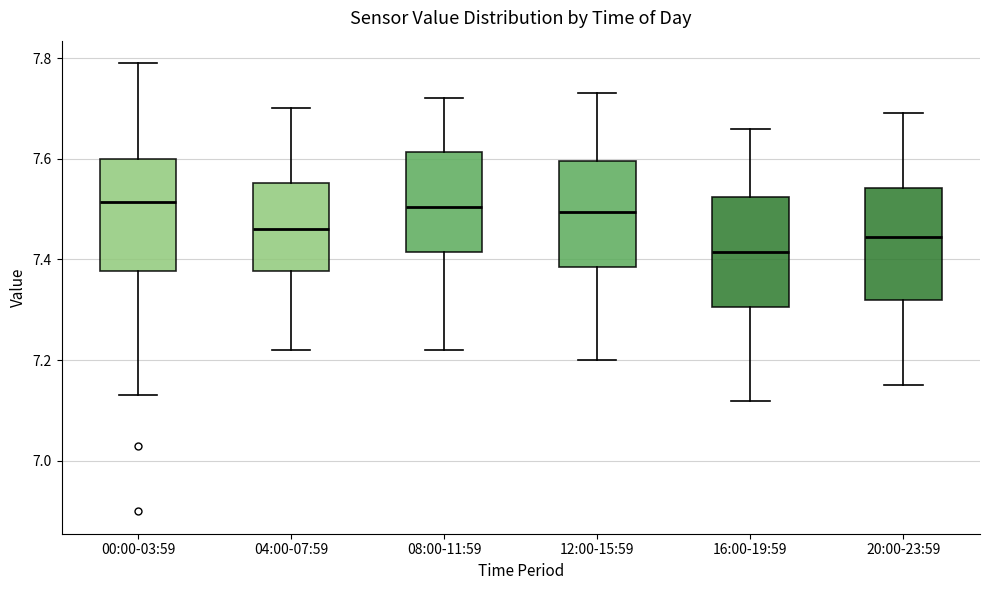

Reading left to right, read every box against the y-axis: the position of its median line, the range the box covers, and the ends of its whiskers. The values are not printed on the chart, so give them approximately, as read against the axis.

00:00-03:59: median 7.52, box 7.38 to 7.60, whiskers 7.14 to 7.80
04:00-07:59: median 7.46, box 7.38 to 7.56, whiskers 7.22 to 7.70
08:00-11:59: median 7.50, box 7.42 to 7.62, whiskers 7.22 to 7.72
12:00-15:59: median 7.50, box 7.38 to 7.60, whiskers 7.20 to 7.74
16:00-19:59: median 7.42, box 7.30 to 7.52, whiskers 7.12 to 7.66
20:00-23:59: median 7.44, box 7.32 to 7.54, whiskers 7.16 to 7.70